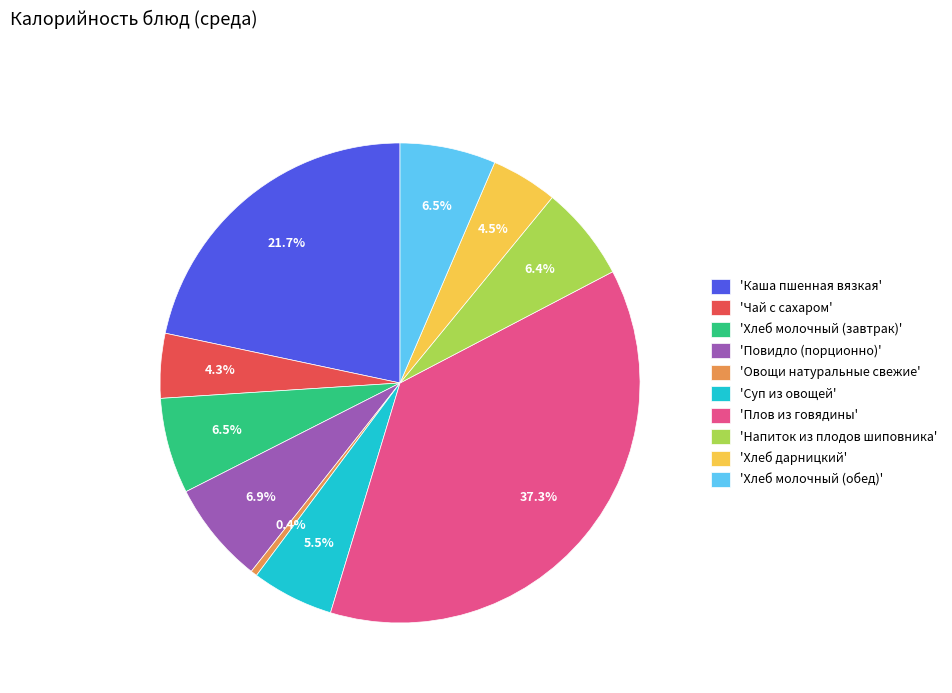

Is the sum of 'Плов из говядины' and 'Хлеб молочный (обед)' greater than half?

No